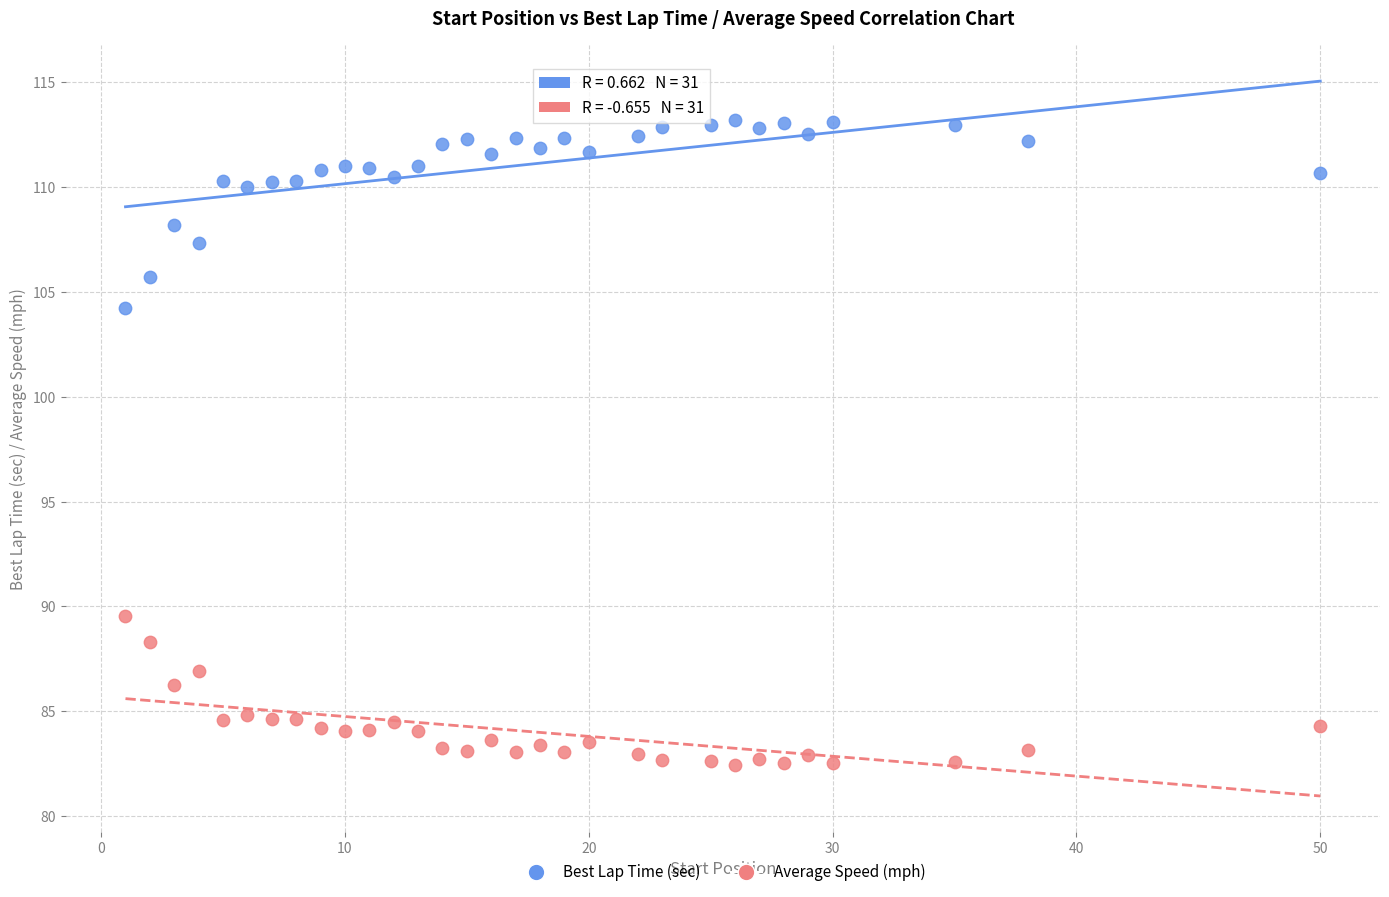

Which series has the largest Y range (max minus min)?

Best Lap Time (sec)